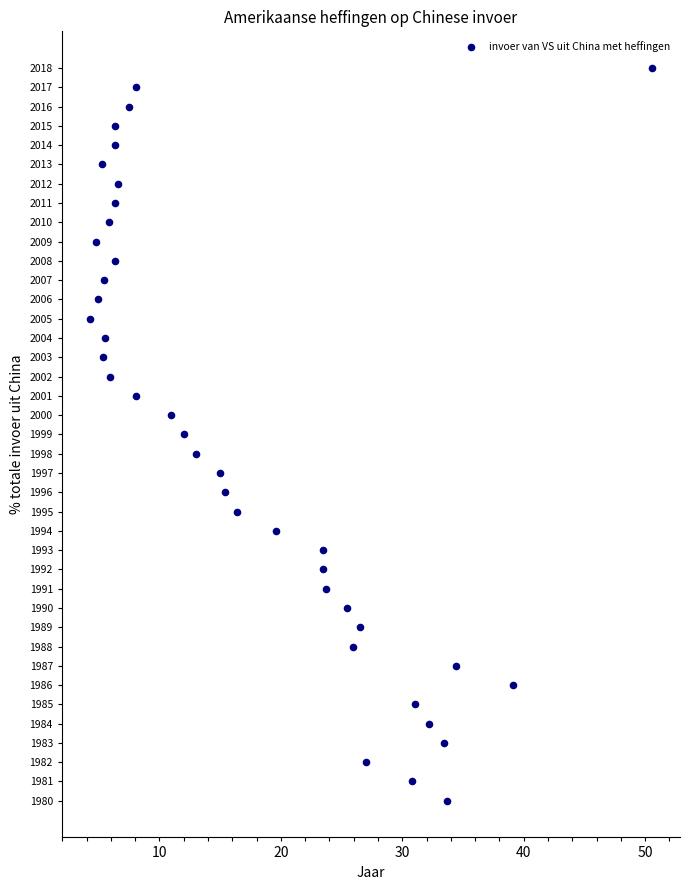

What is the range of Y values (max minus min)?

38